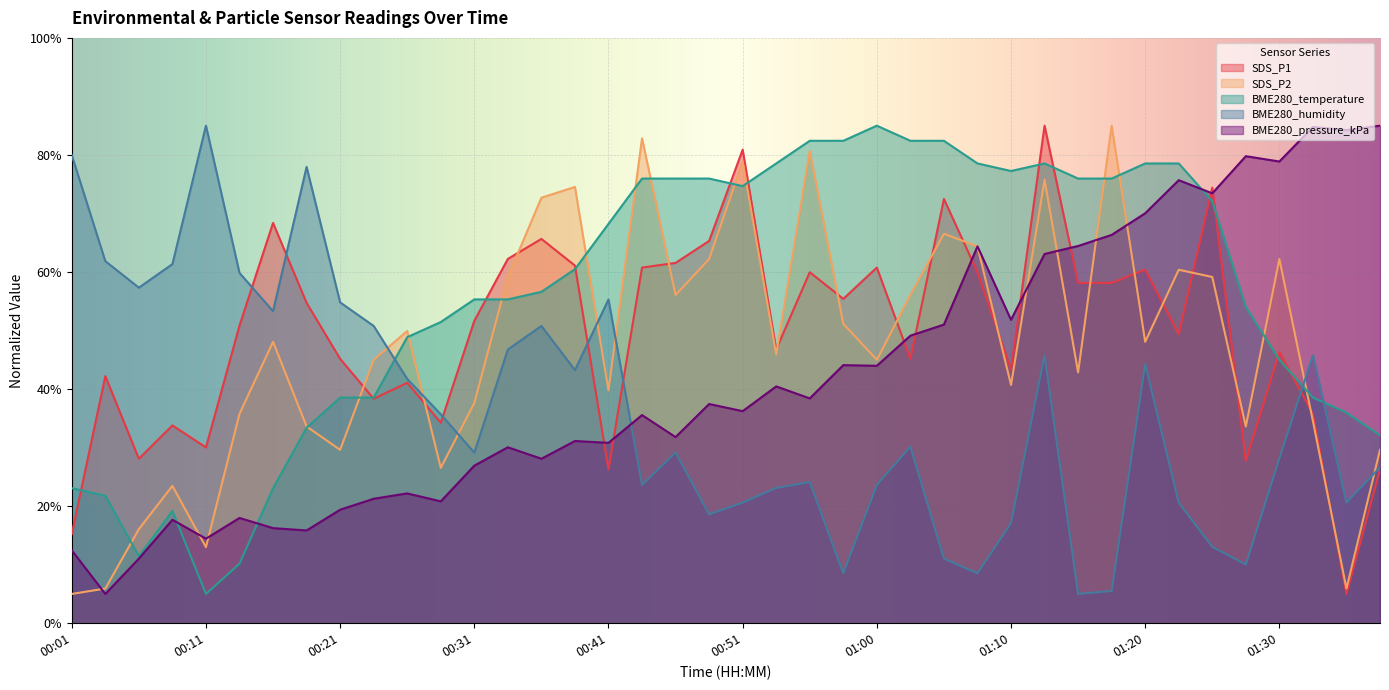

In BME280_humidity, how many points are lower than both neighbors (excluding endpoints)?

11